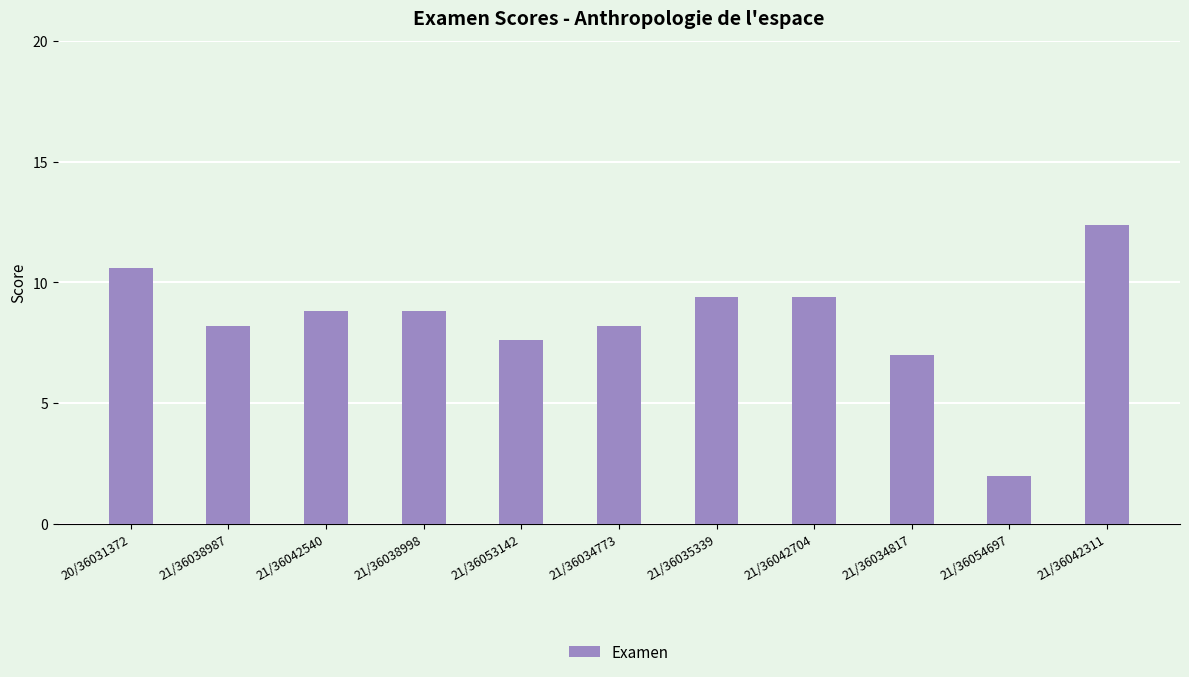

What is the approximate value at 21/36042540?

8.8